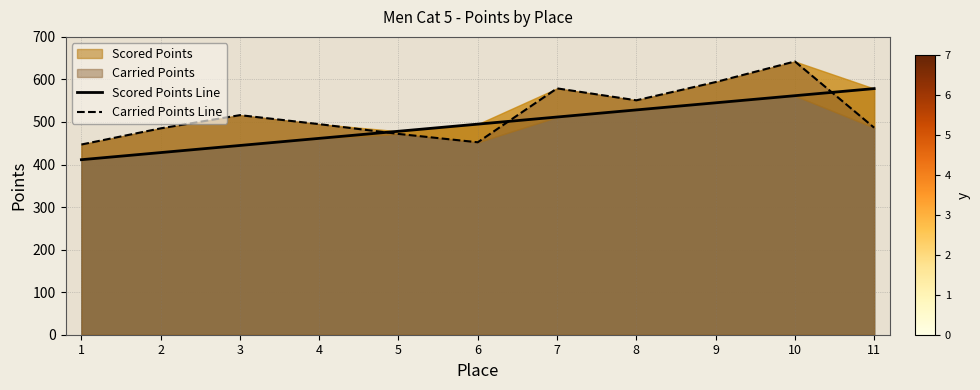

True or false: Carried Points Line has a value of 471.9 at 5.

True